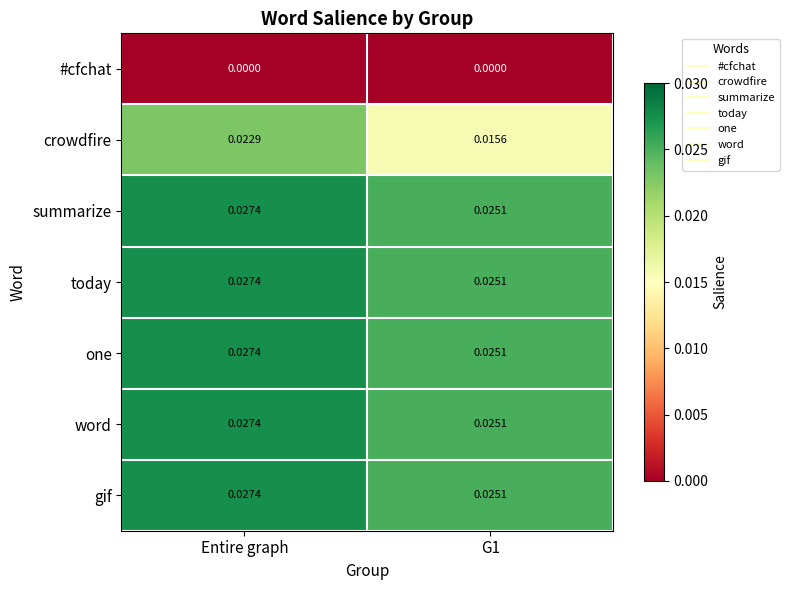

Is the value of today at Entire graph greater than the value of crowdfire at G1?

Yes